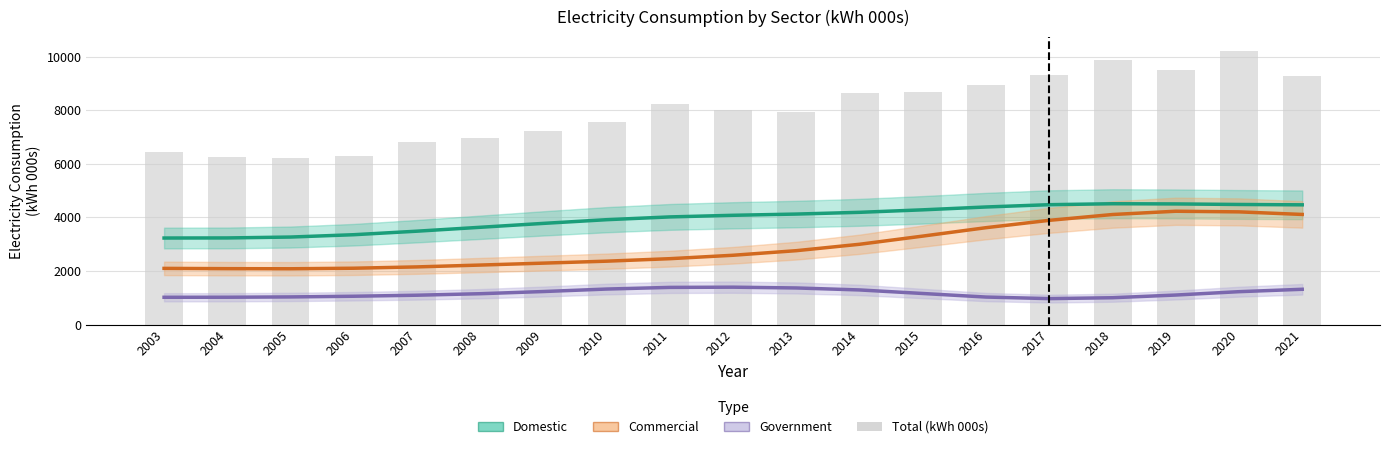

List the series in order of their peak value, highest first.

Total (bar), Domestic, Commercial, Government